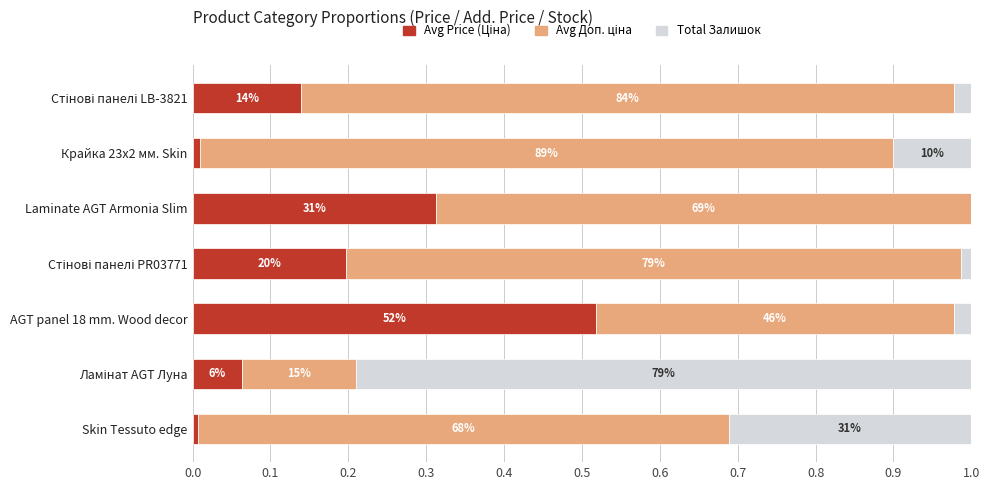

Which series has the largest range (max minus min)?

Total Залишок